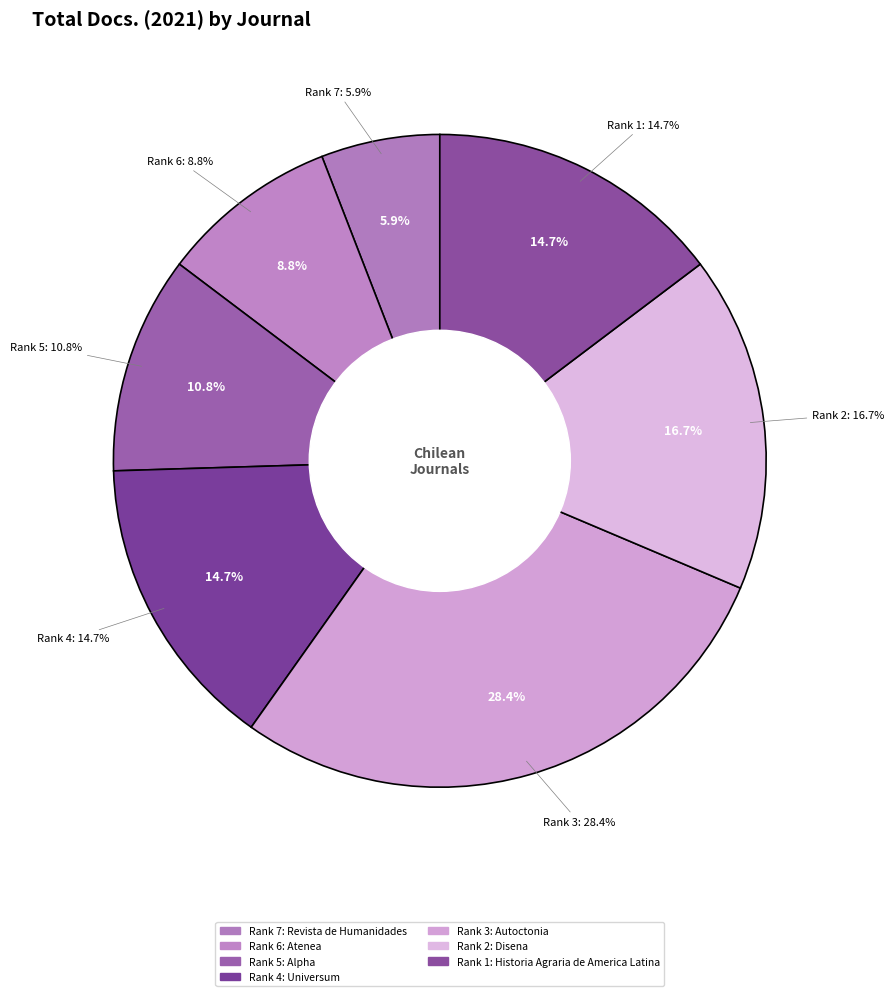

What portion of the pie excludes Revista de Humanidades?

94.1%